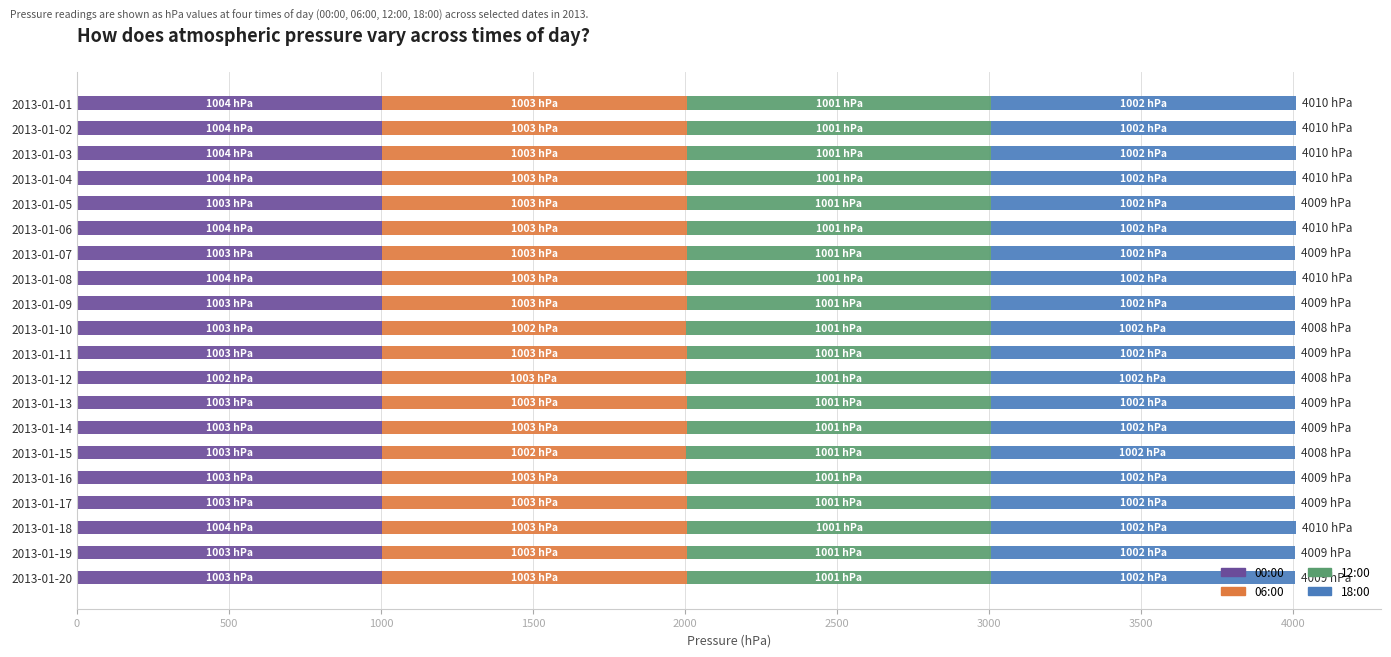

What is the average value of the 00:00 series?

1003